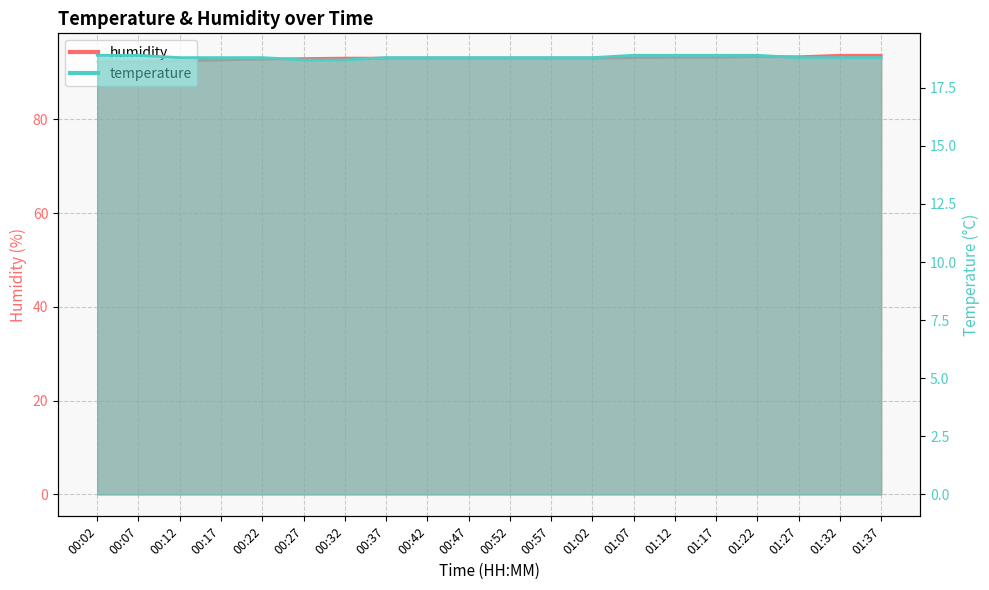

What is the sum of all temperature values?

376.4